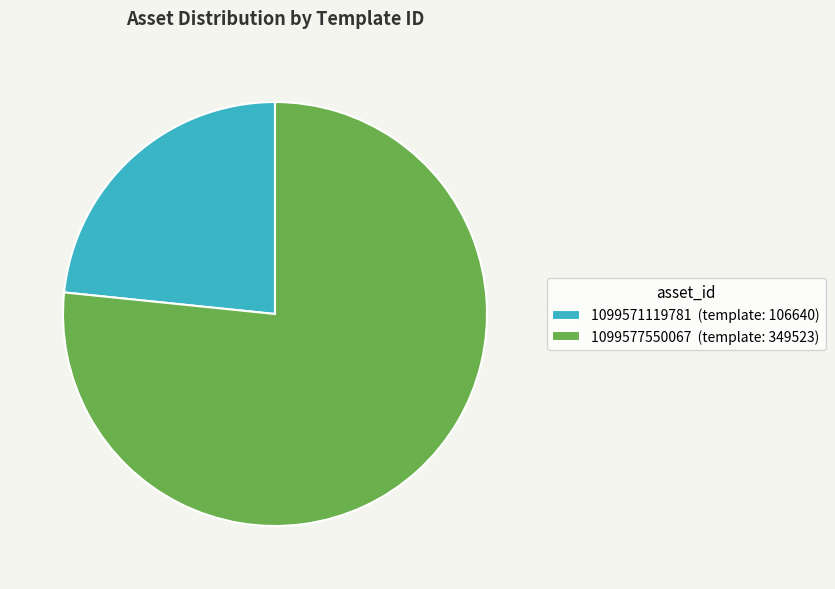

The 1099571119781 slice represents 23% of the pie. True or false?

True